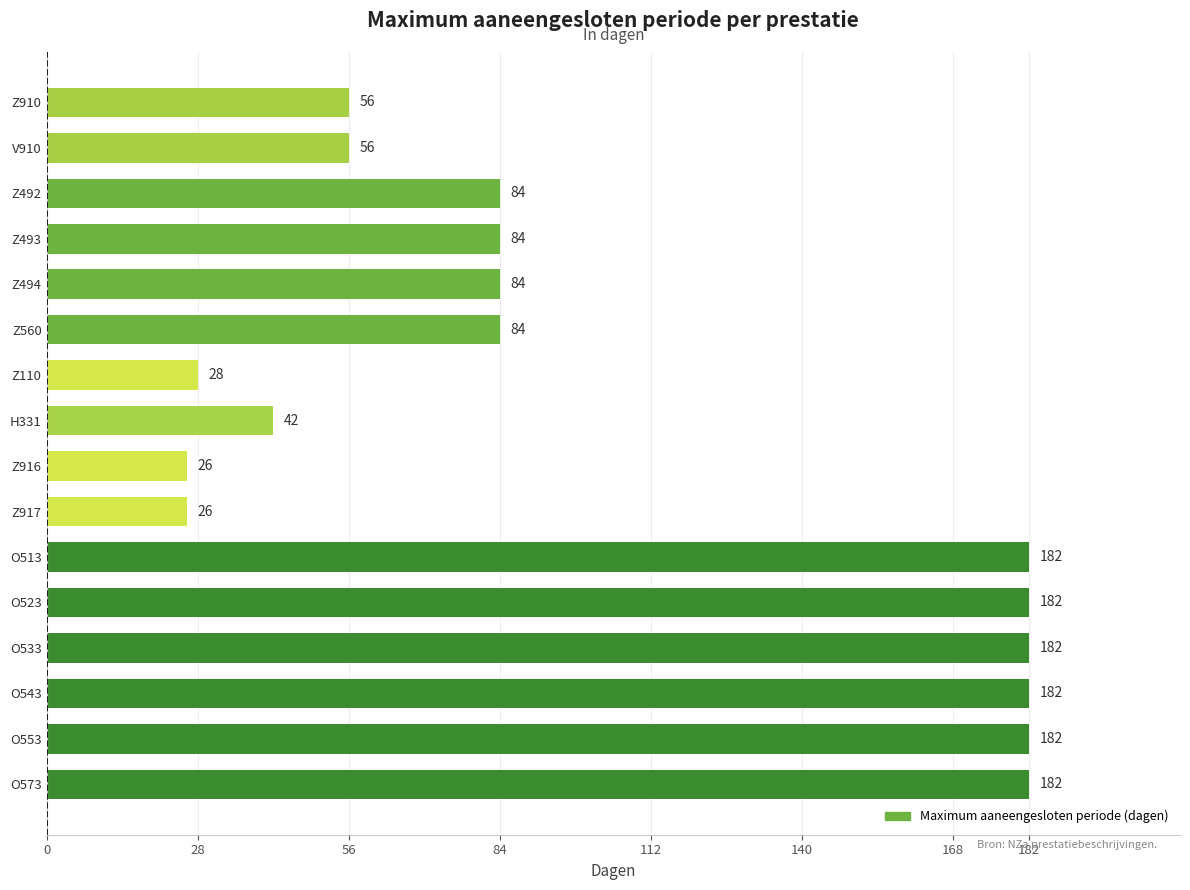

What value does the data have at V910?

56